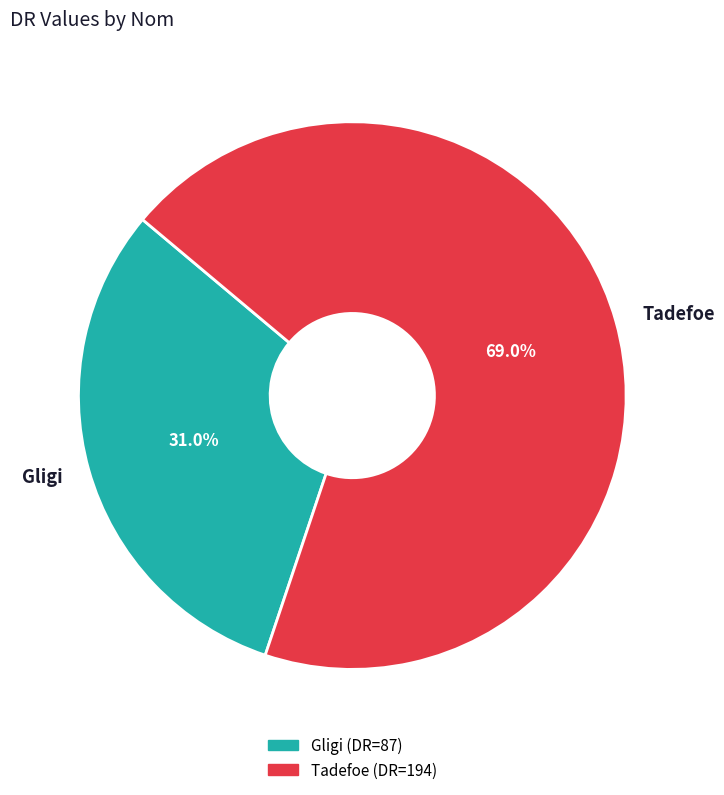

How many segments does this pie chart have?

2